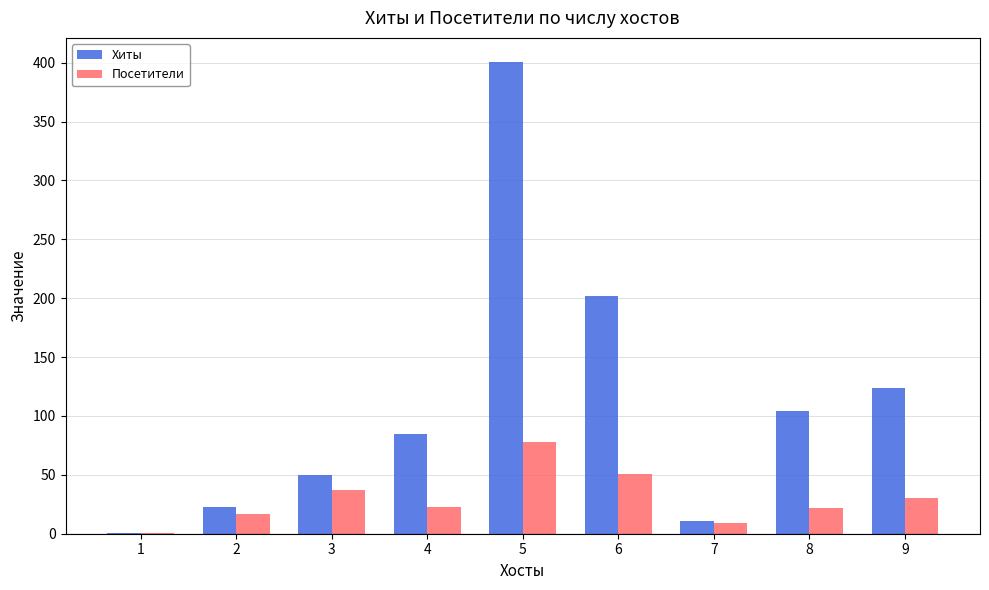

What is the sum of all Хиты values?

1001